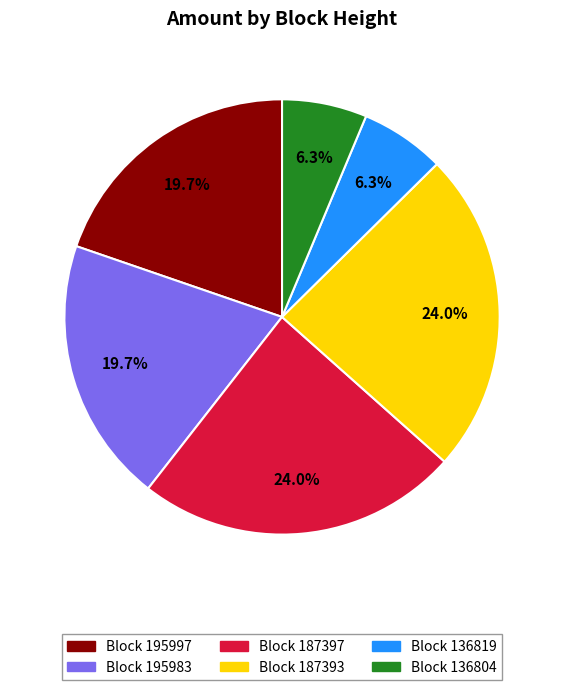

Is there any slice that represents more than half of the pie?

No